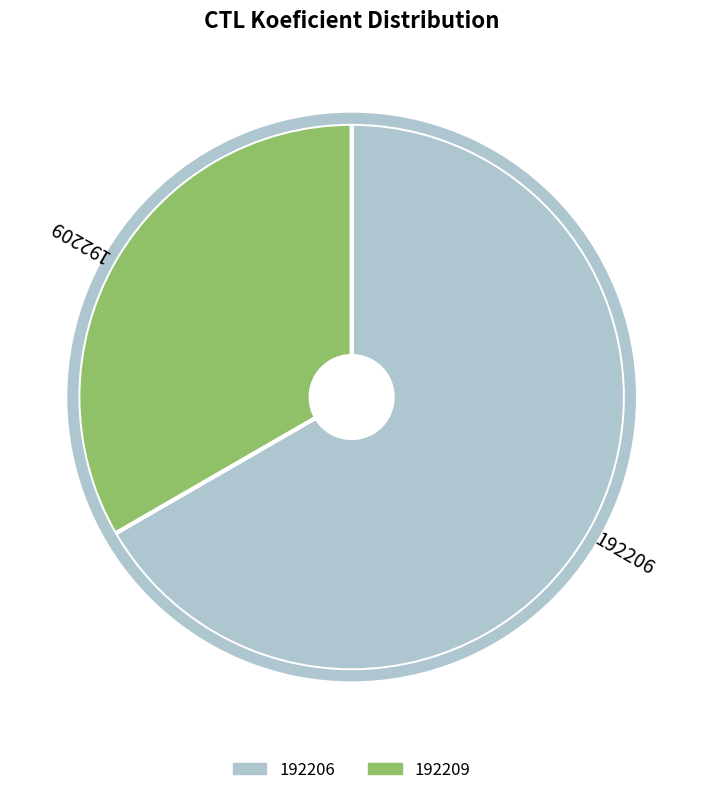

Do 192209 and 192206 together represent more than half of the pie?

Yes